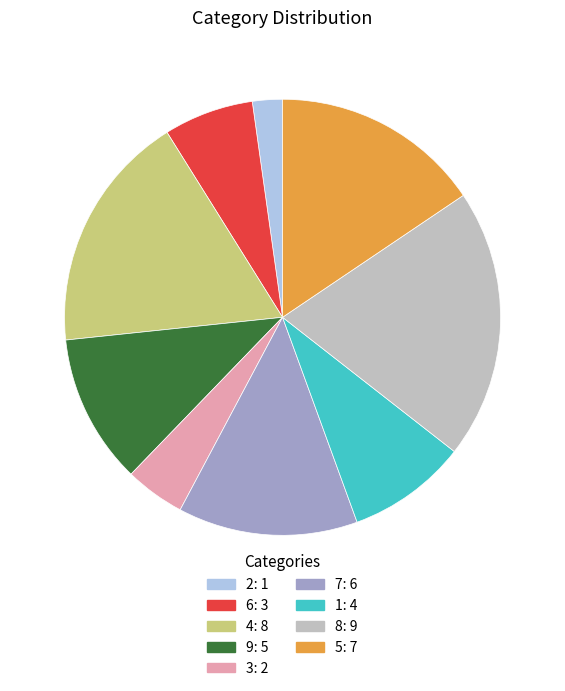

What is the ratio of the value at 5 to the value at 8?

0.8